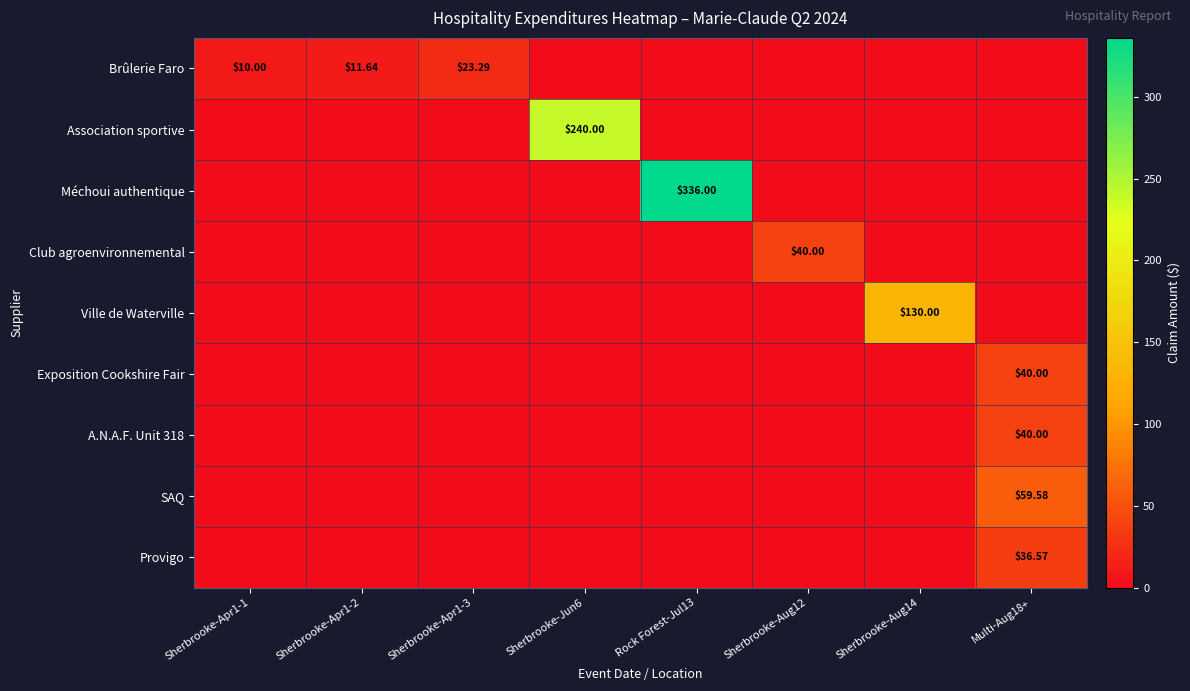

What is the difference between the highest and lowest values at Sherbrooke-Aug14?

130.0